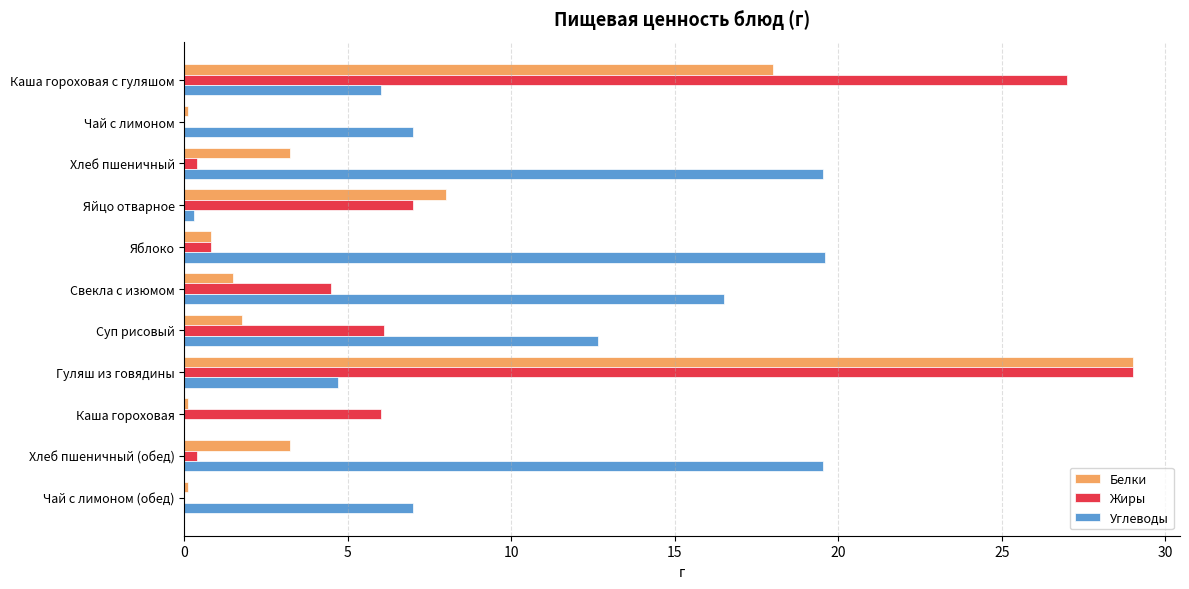

Which series has the widest spread of values?

Жиры